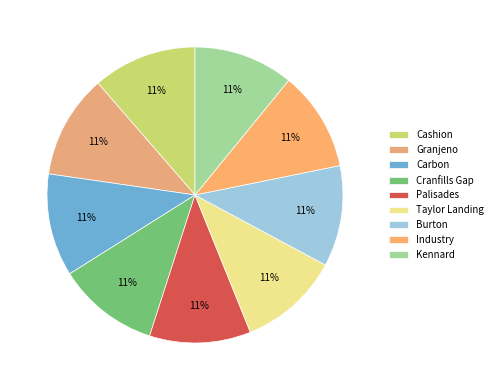

To the nearest percent, what is the average slice percentage?

11%